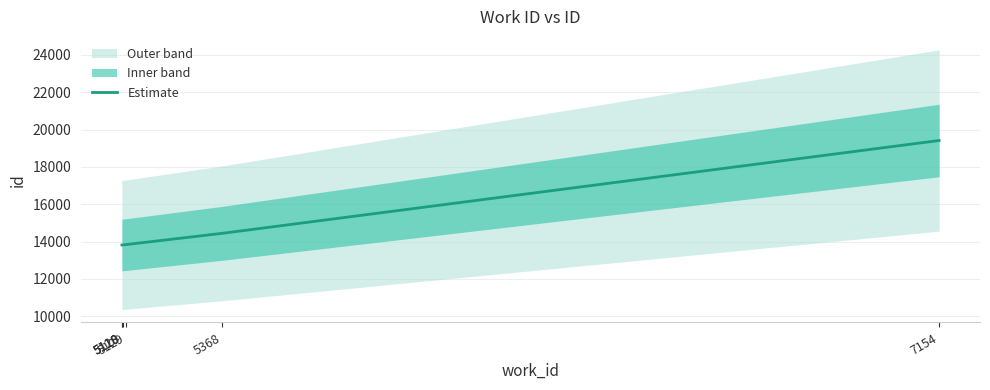

Reading left to right, what are all the values shown in this chart?

13820	13821	13822	13842	14443	19414